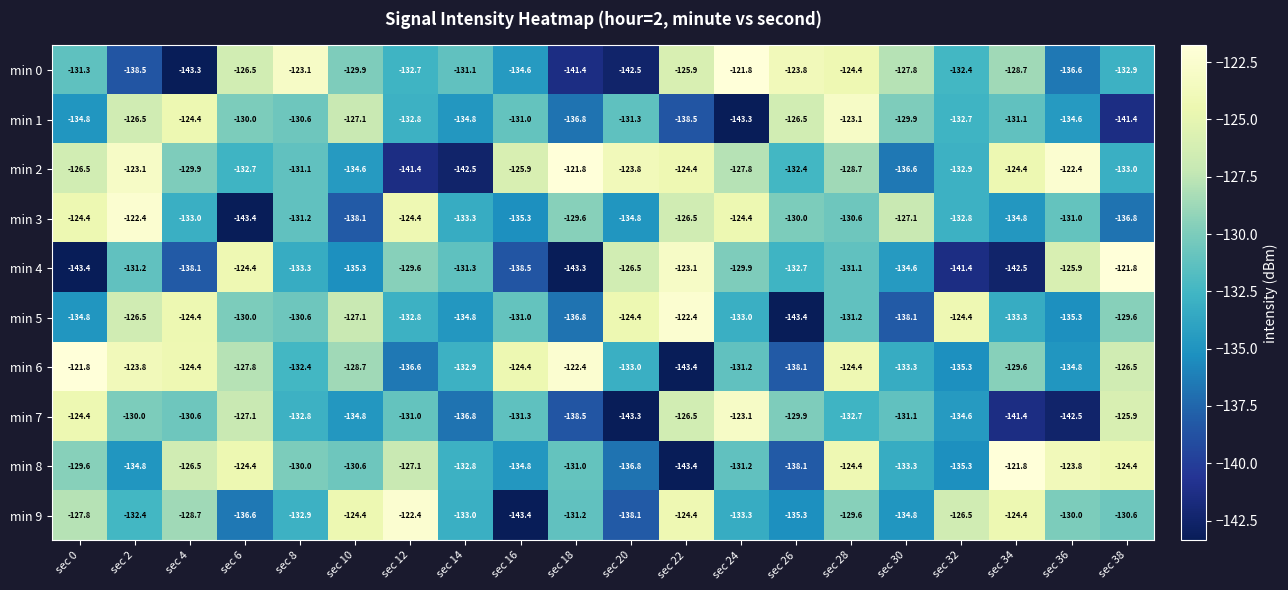

True or false: min 4 has a value of -222.9 at sec 24.

False